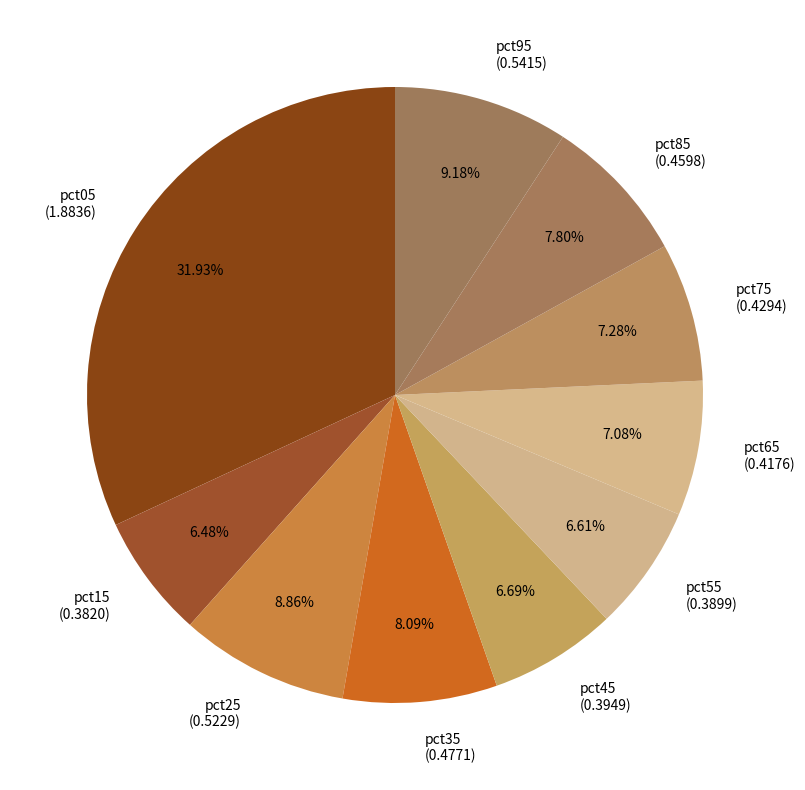

Is the sum of pct25 and pct45 greater than half?

No